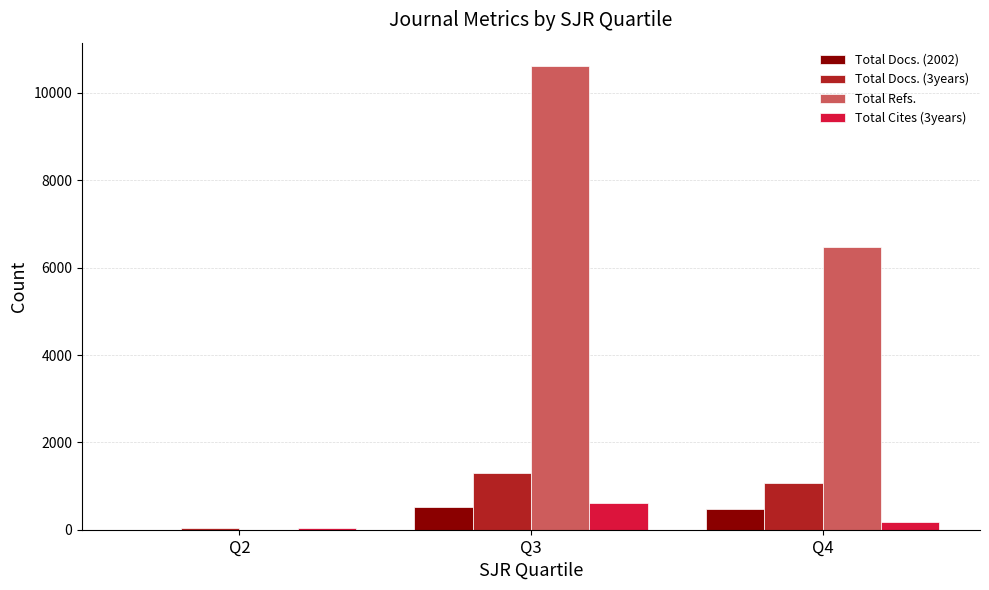

Which series has the largest total across all categories?

Total Refs.